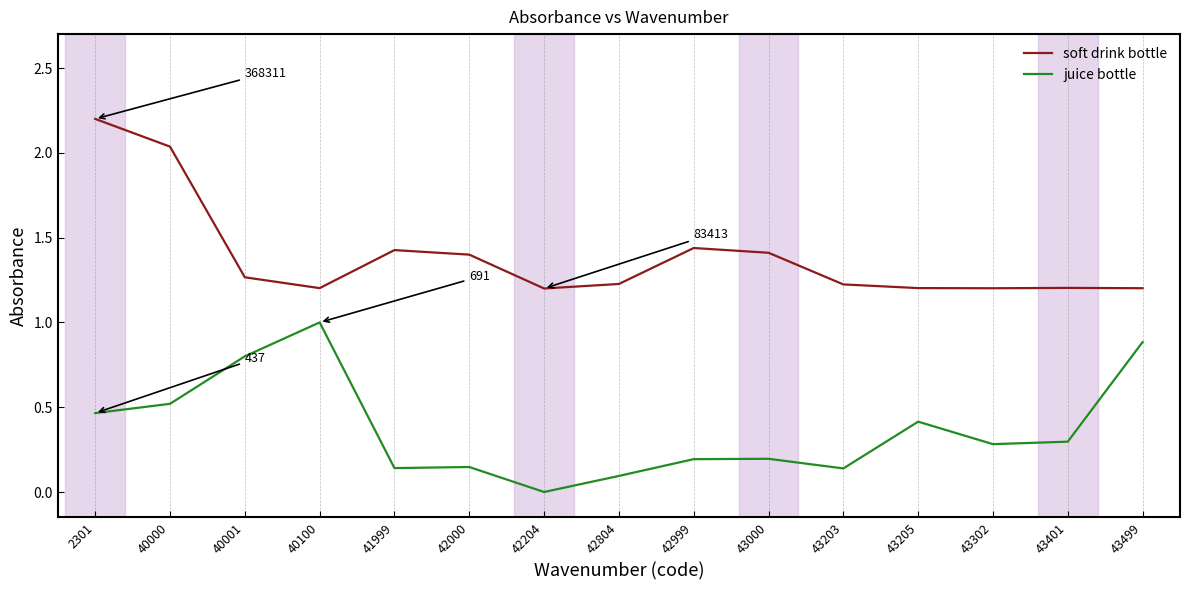

What is the sum of all soft drink bottle values?

20.8